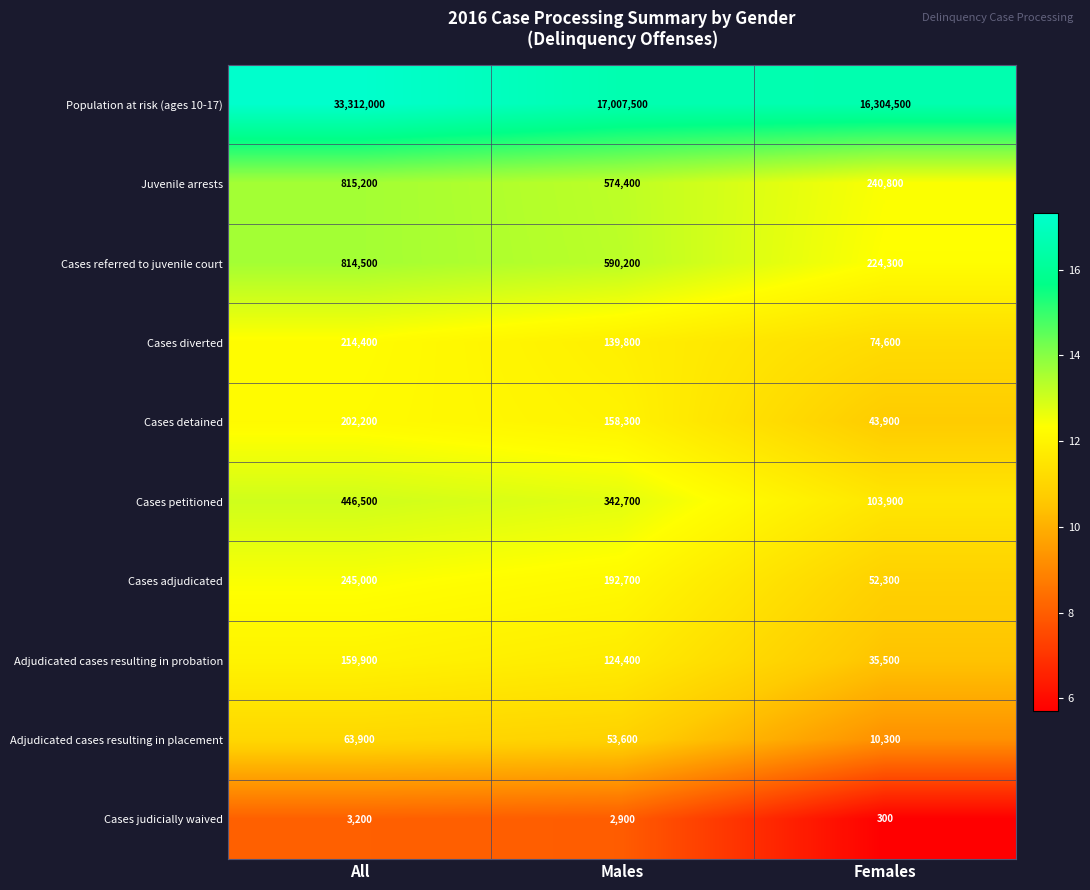

Reading left to right, transcribe all the data shown in this chart.

Population at risk (ages 10-17): All=33312000	Males=17007500	Females=16304500
Juvenile arrests: All=815200	Males=574400	Females=240800
Cases referred to juvenile court: All=814500	Males=590200	Females=224300
Cases diverted: All=214400	Males=139800	Females=74600
Cases detained: All=202200	Males=158300	Females=43900
Cases petitioned: All=446500	Males=342700	Females=103900
Cases adjudicated: All=245000	Males=192700	Females=52300
Adjudicated cases resulting in probation: All=159900	Males=124400	Females=35500
Adjudicated cases resulting in placement: All=63900	Males=53600	Females=10300
Cases judicially waived: All=3200	Males=2900	Females=300